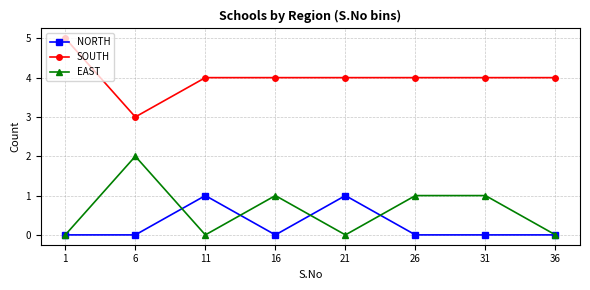

What is the difference between the maximum and minimum values in the SOUTH series?

2